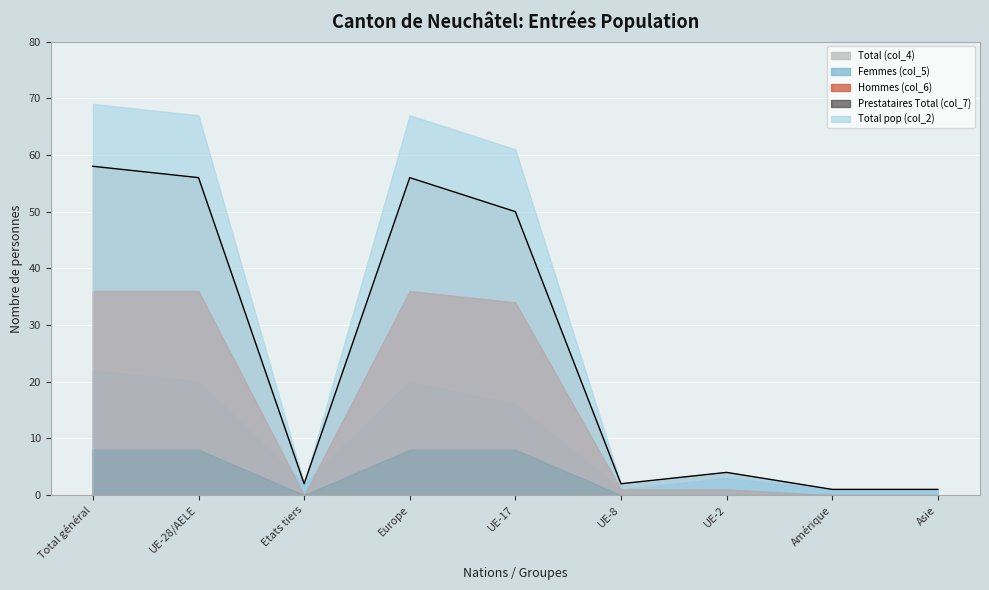

The Femmes (col_5) series shows 13 at UE-28/AELE. True or false?

False